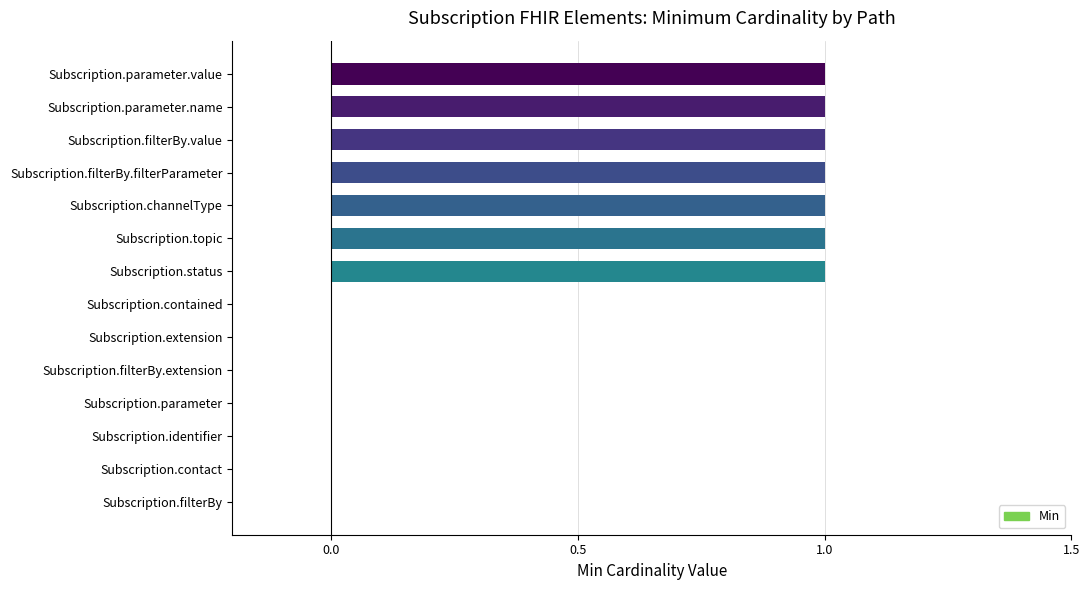

Are the bars grouped side by side (vs. stacked)?

No